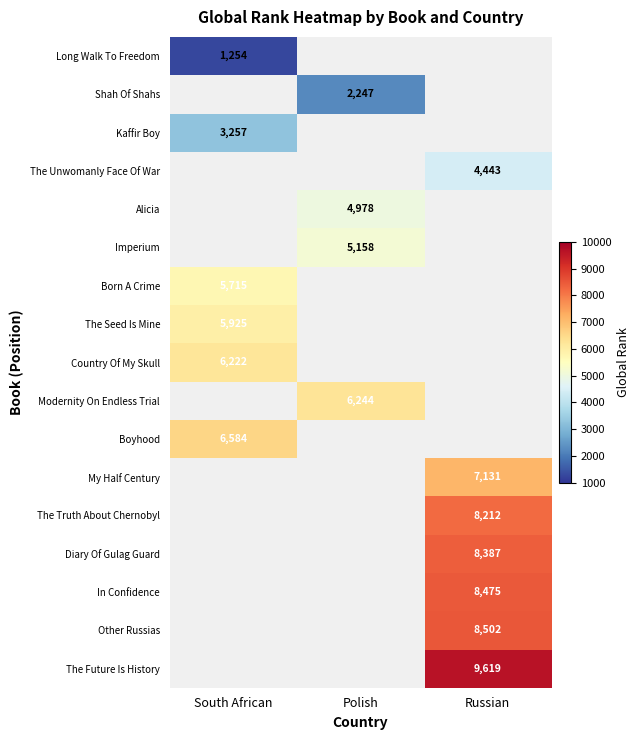

True or false: The Future Is History has a value of 9619 at Russian.

True